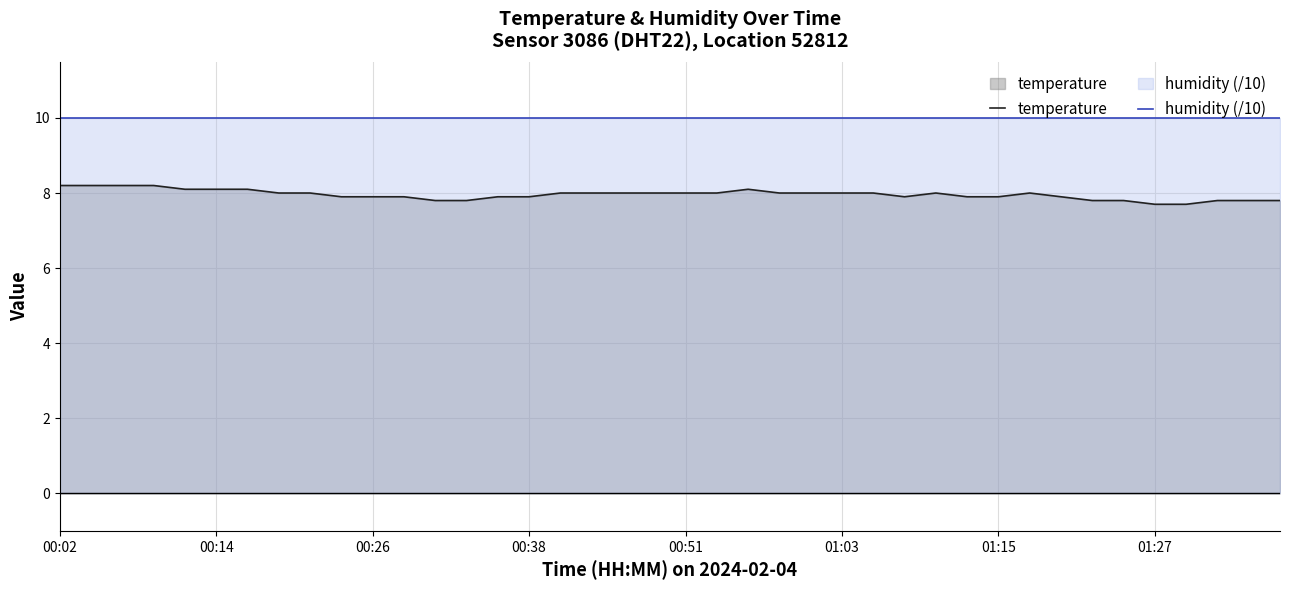

What is the maximum value shown in the chart?

10.0